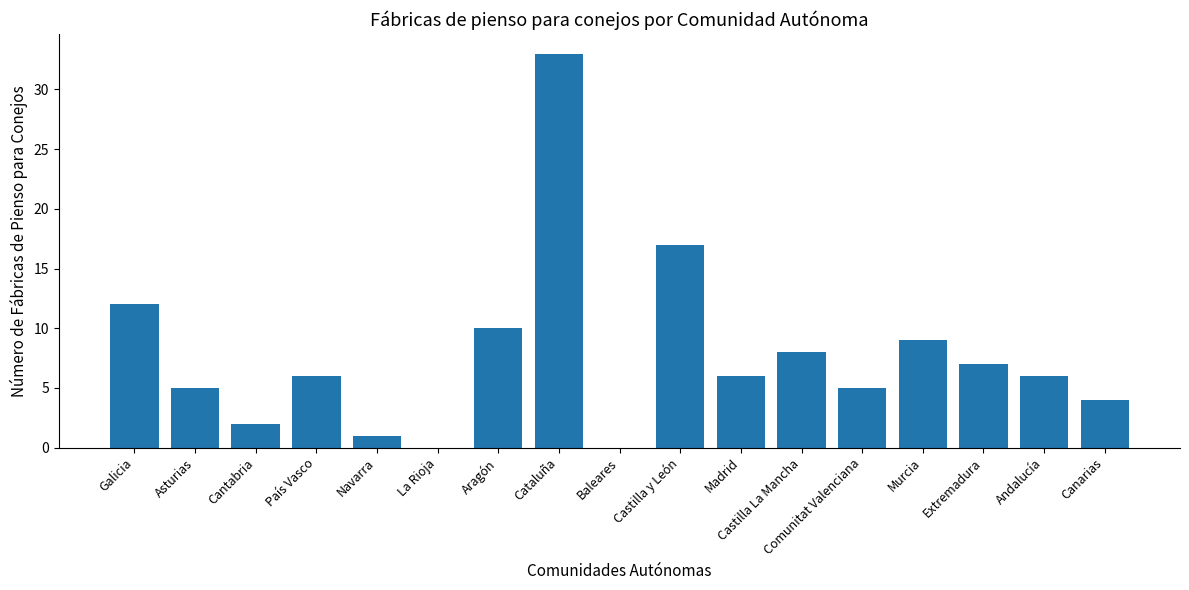

Which category has the highest value across all series?

Cataluña